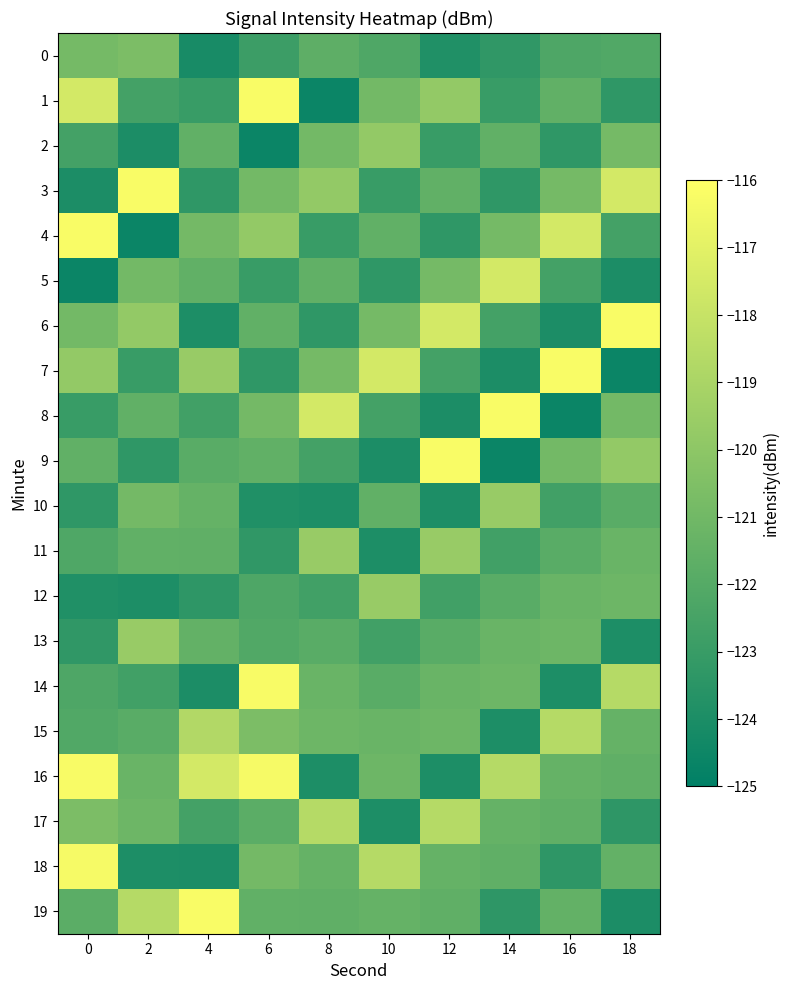

At 12, list the series in order from smallest to largest.

8, 10, 16, 0, 4, 2, 12, 7, 13, 19, 3, 18, 14, 15, 5, 1, 11, 17, 6, 9